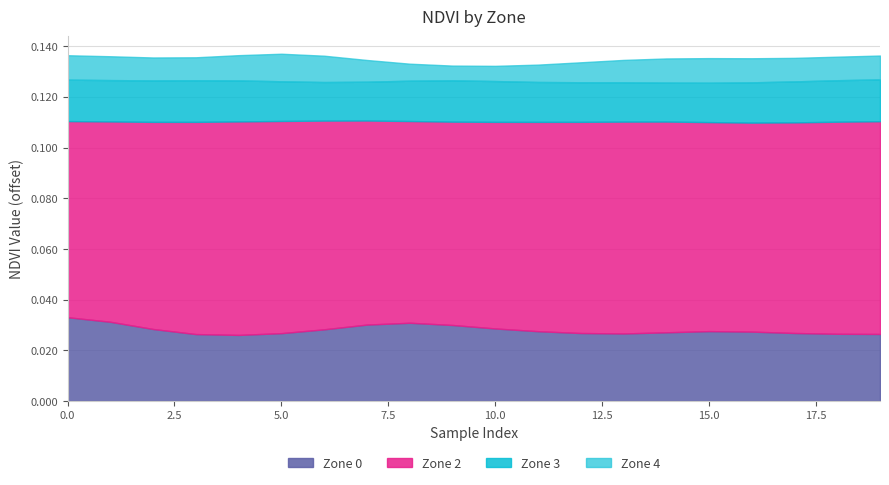

What is the spread (max minus min) of values at 2?

0.1